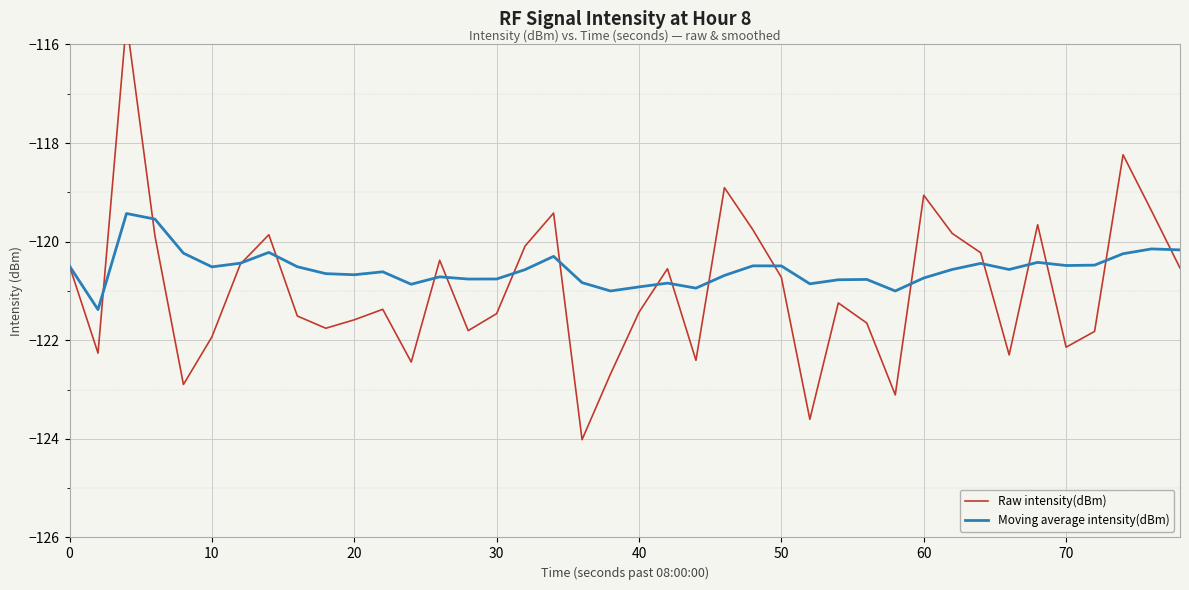

Is it true that Moving average intensity(dBm) equals -120.5 at 70?

True